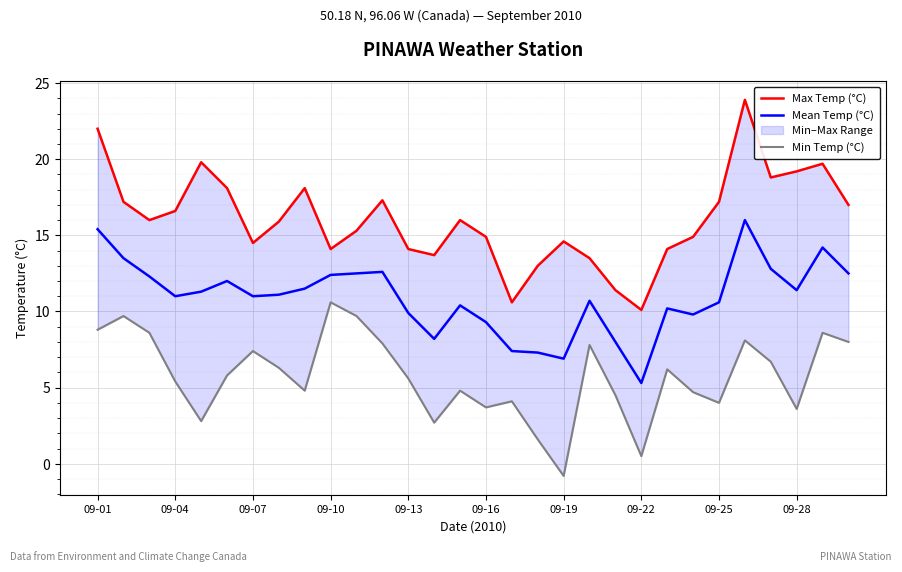

At which label does Mean Temp (°C) reach its minimum?

09-22